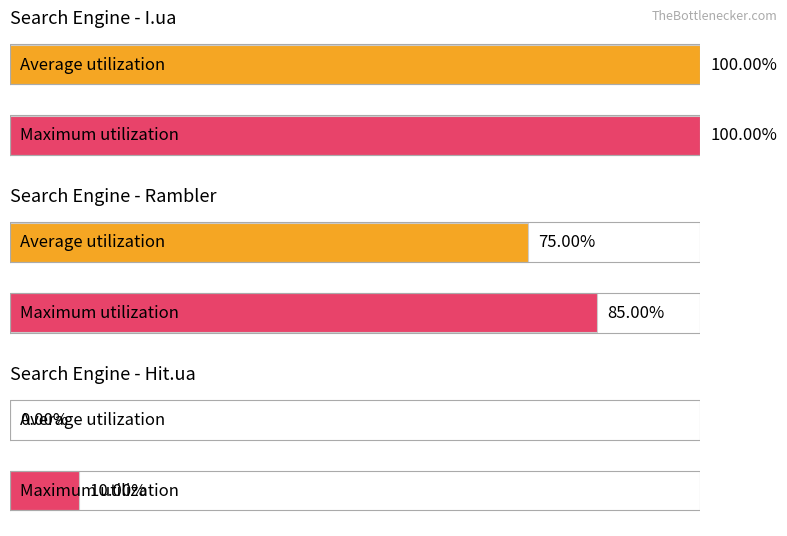

The value of Hit.ua at Rambler is 0. True or false?

True